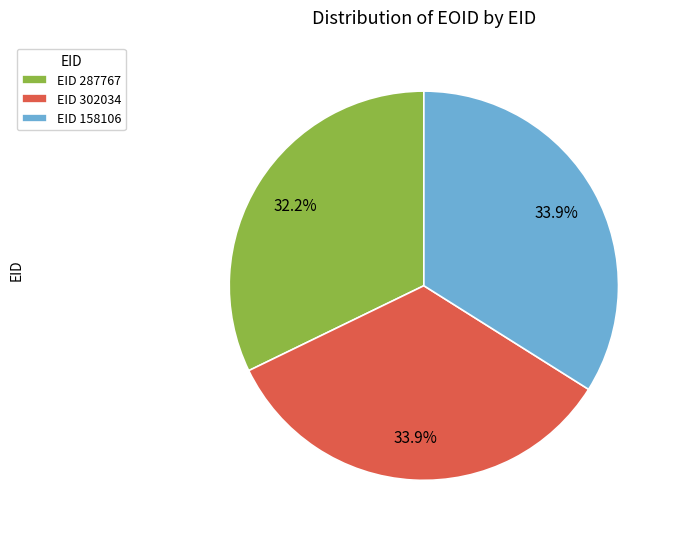

Is the sum of EID 158106 and EID 302034 greater than half?

Yes